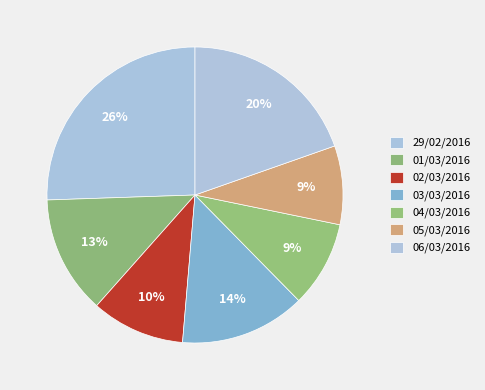

True or false: 06/03/2016 accounts for 20% of the total.

True